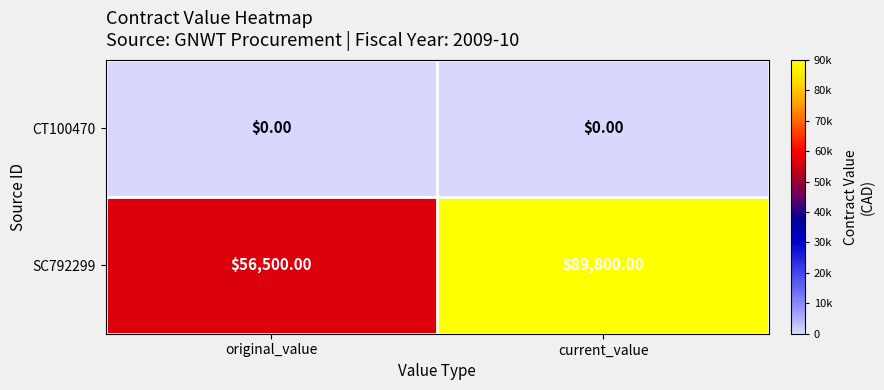

Which series has the largest total across all categories?

SC792299